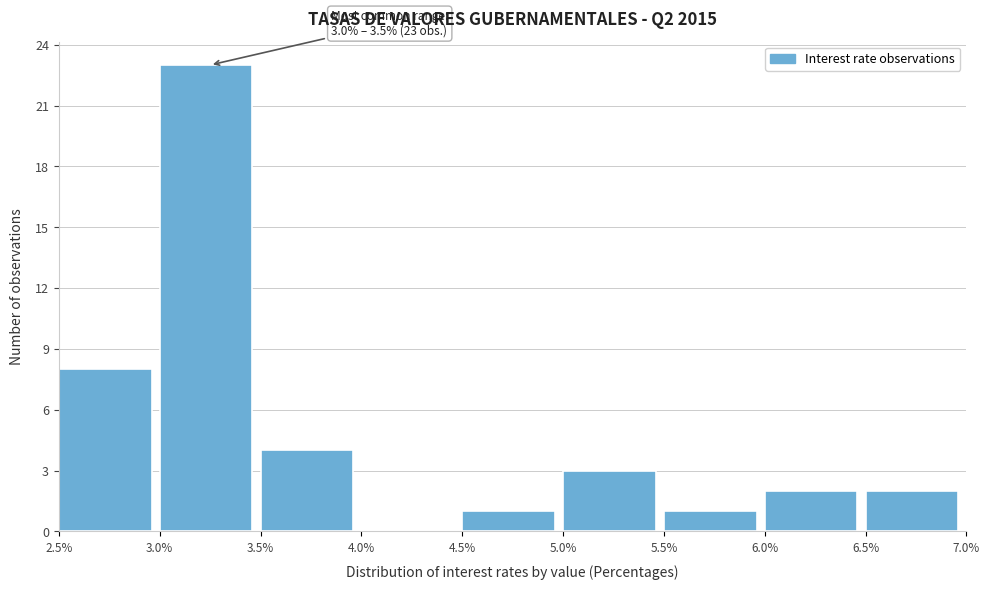

Over which range of the x-axis is the bar tallest?

3.0% to 3.5%